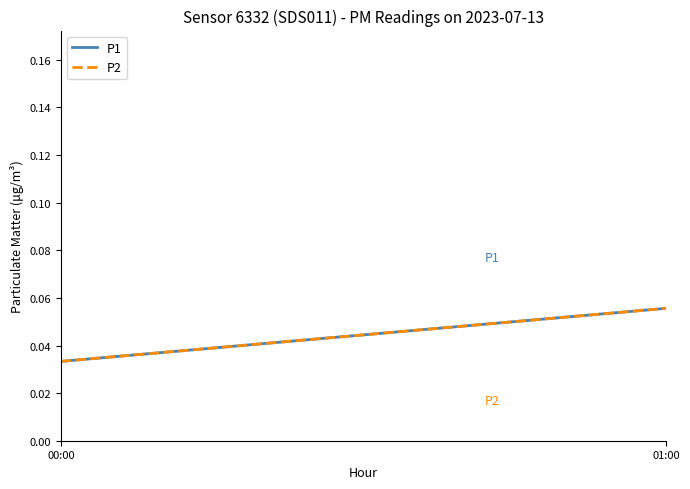

Reading left to right, extract all data points from this chart.

P1: 00:00=0.0	01:00=0.1
P2: 00:00=0.0	01:00=0.1